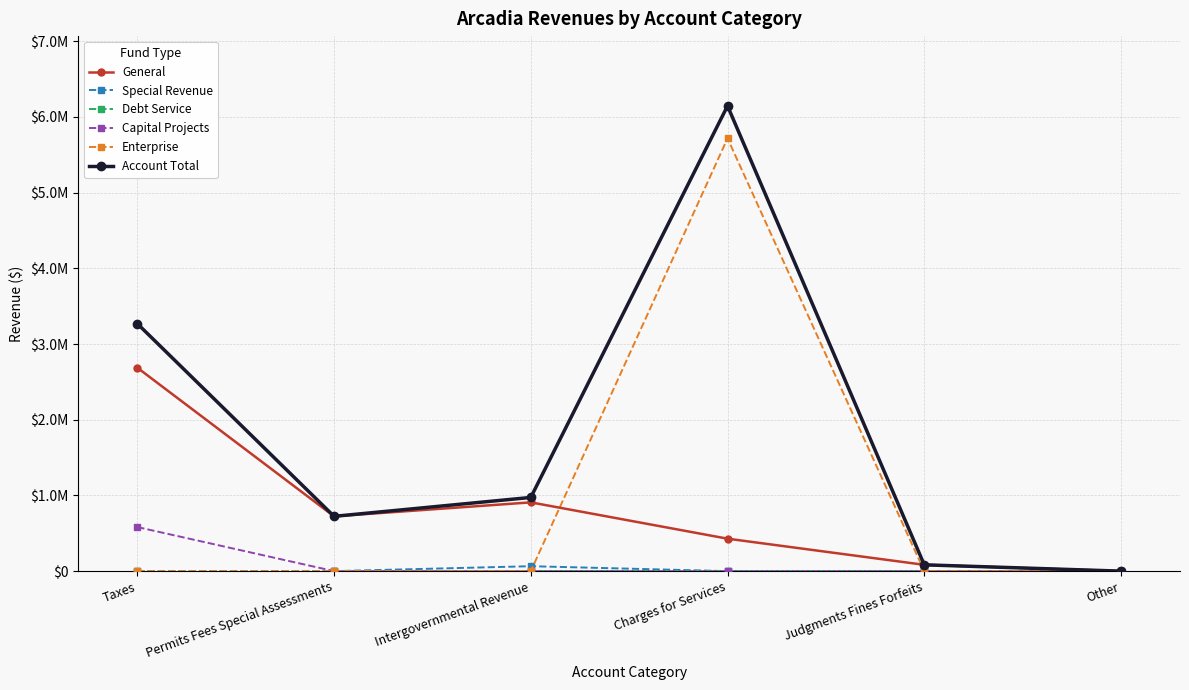

Is this an area chart (filled region under the line)?

No